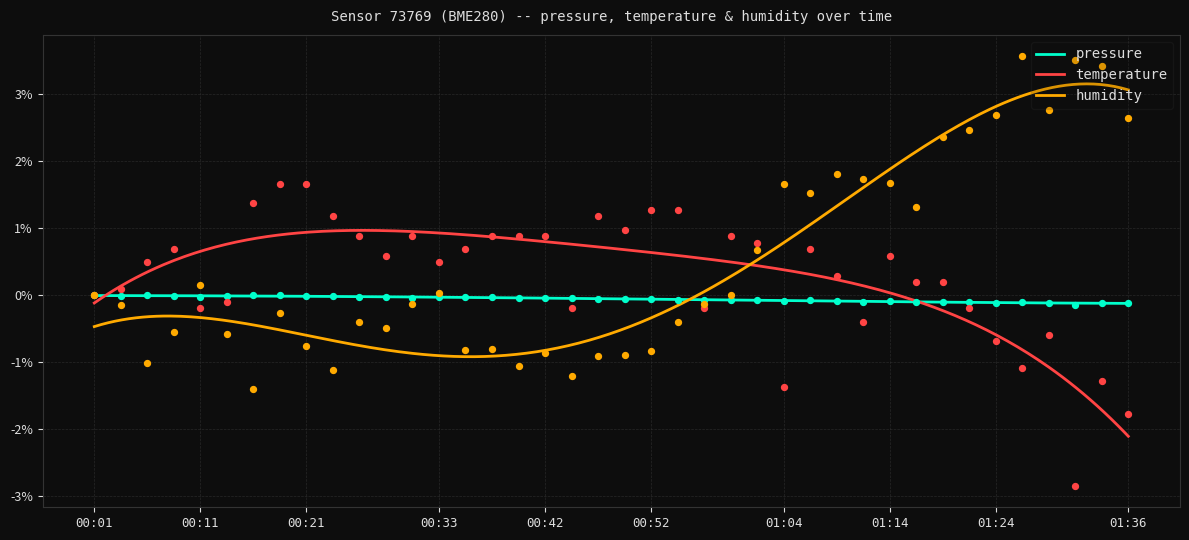

Which series contains the highest Y value?

humidity